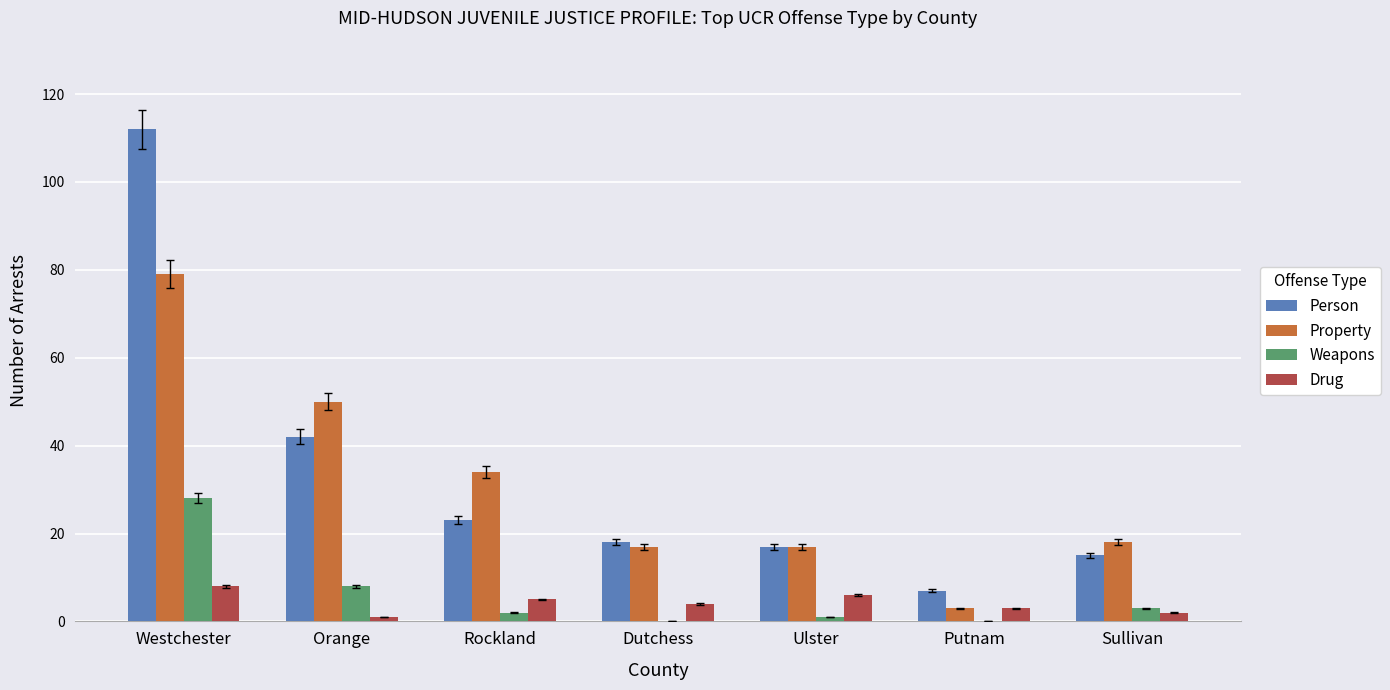

True or false: Drug has a value of 5 at Rockland.

True